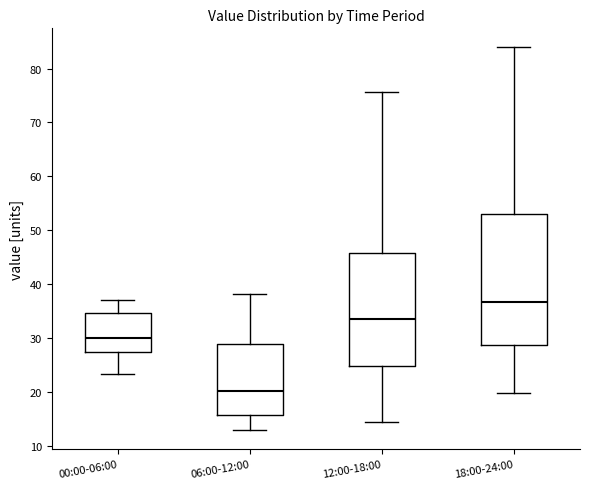

Which box is the tallest, from its lower edge to its upper edge?

18:00-24:00